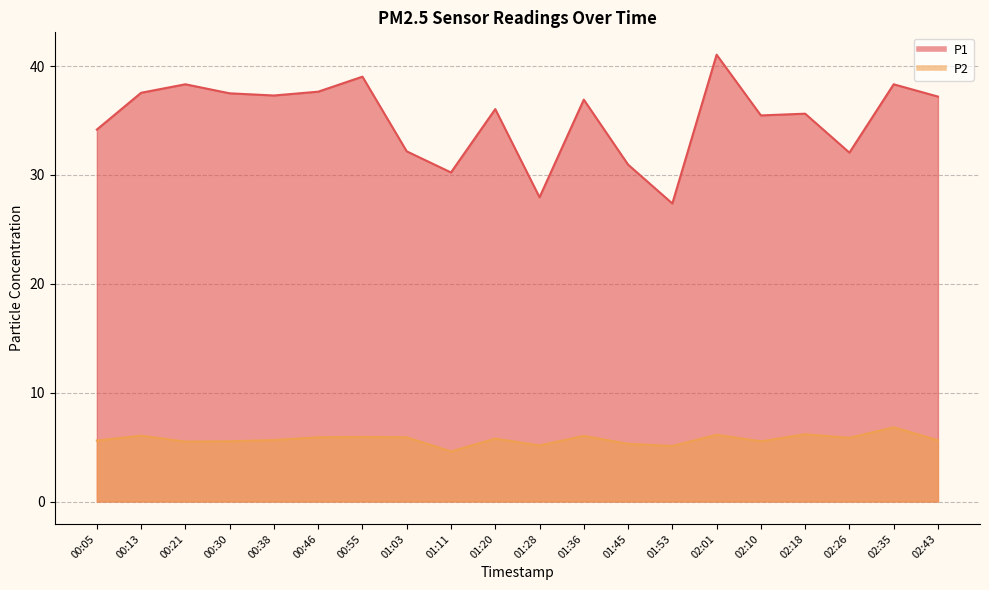

What is the difference between the highest and lowest values at 00:30?

32.0